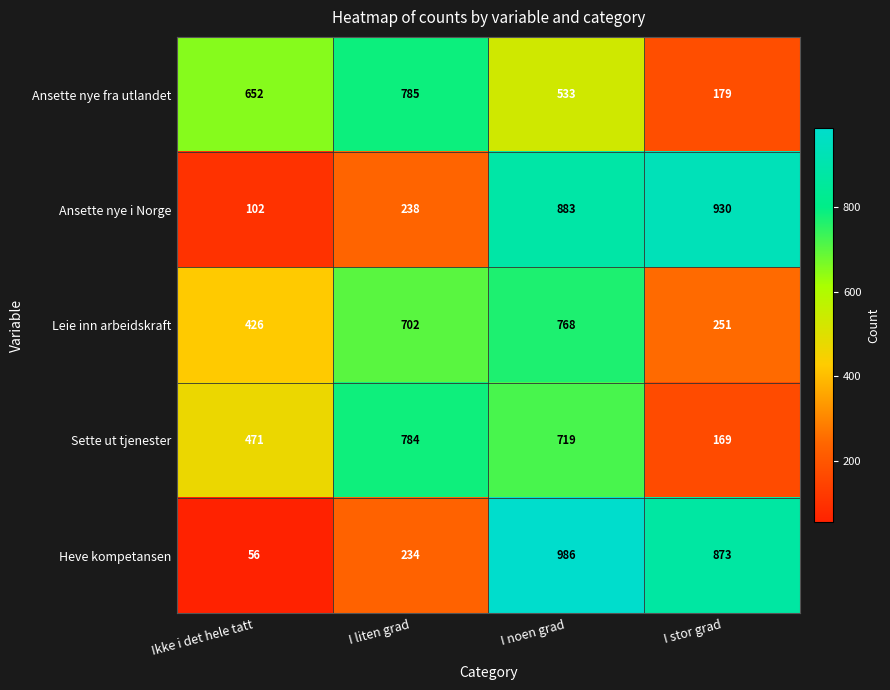

Count the Ansette nye fra utlandet values in the range 533 to 785.

3